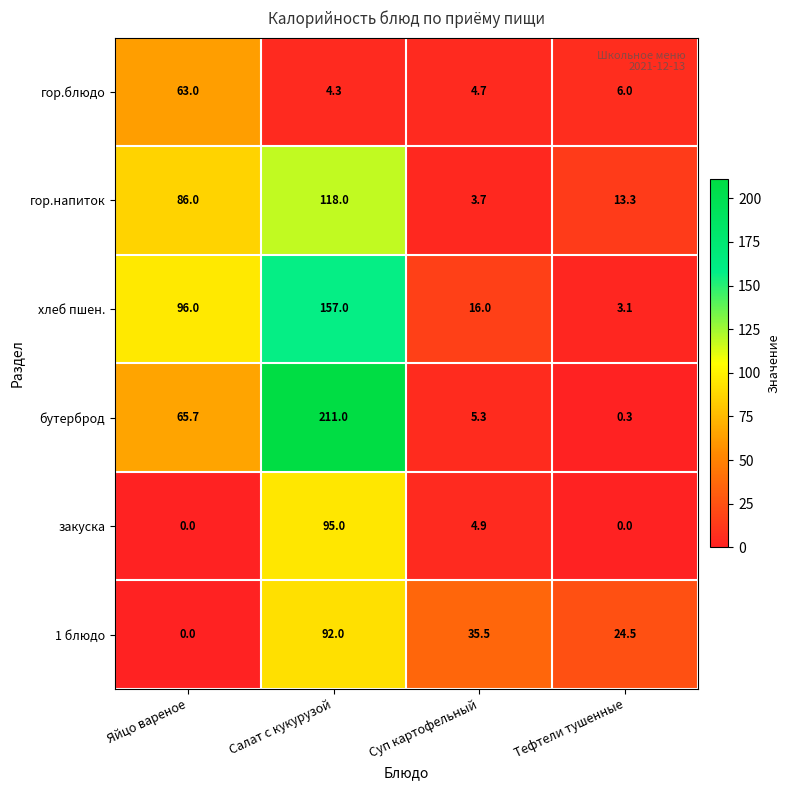

Is it true that гор.напиток equals 118.0 at Салат с кукурузой?

True